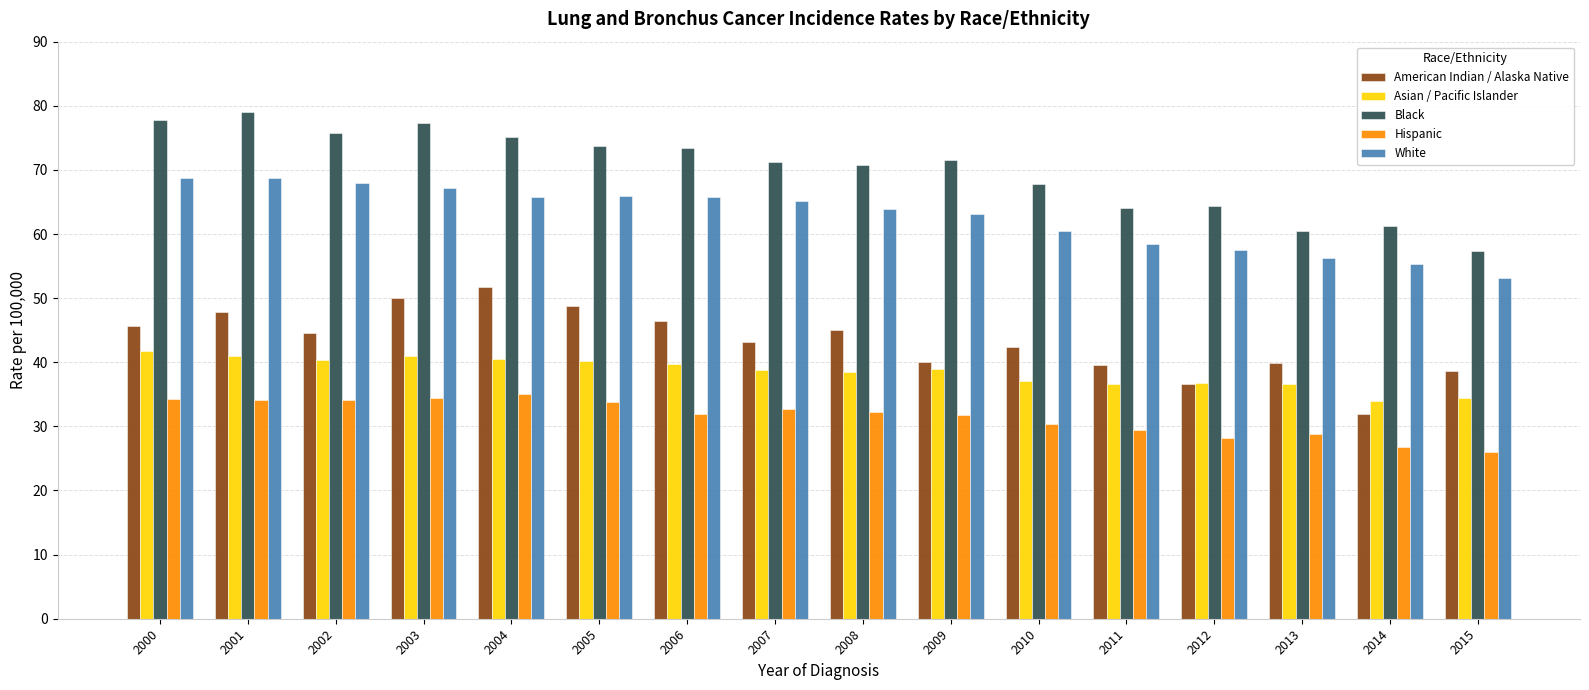

What is the sum of the Asian / Pacific Islander values at 2009 and 2002?

79.4